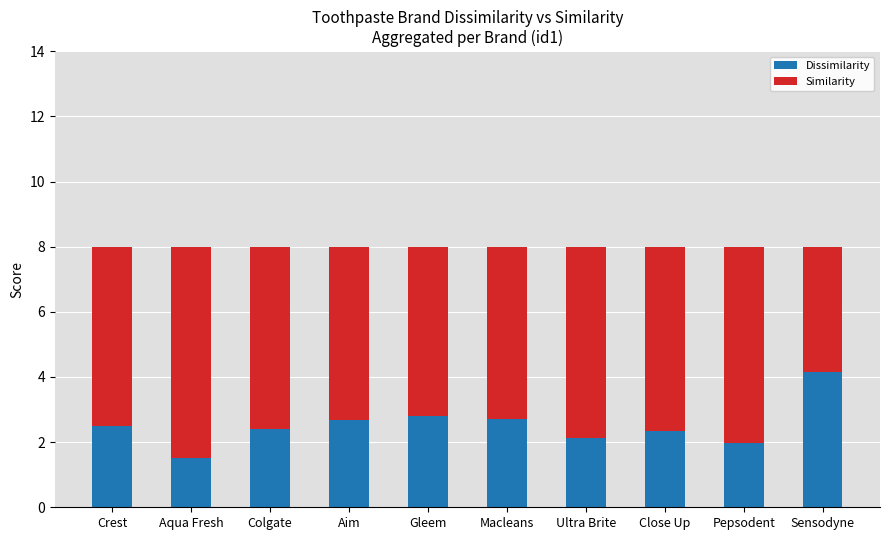

What is the sum of the Dissimilarity values at Aim and Close Up?

5.0